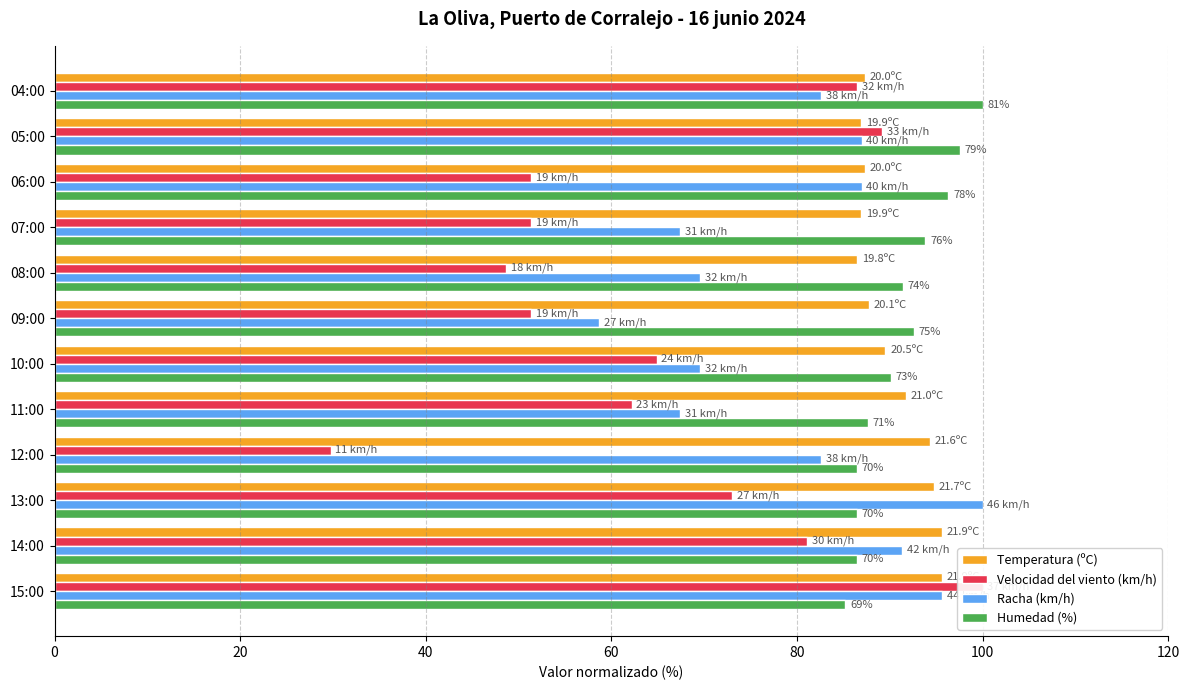

True or false: Velocidad del viento (km/h) has a value of 64.9 at 10:00.

True